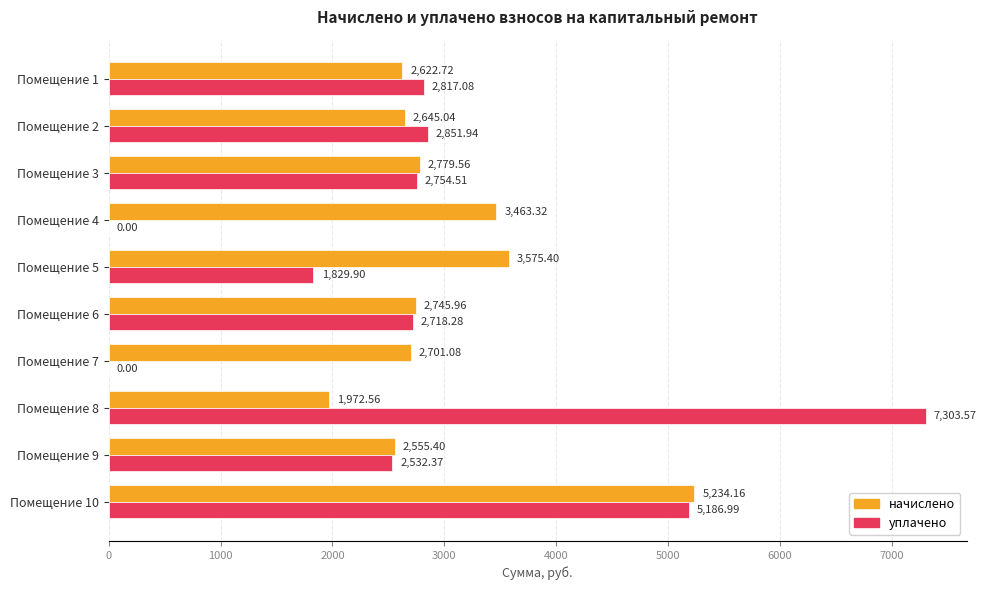

What are all the series names shown in the legend?

начислено, уплачено